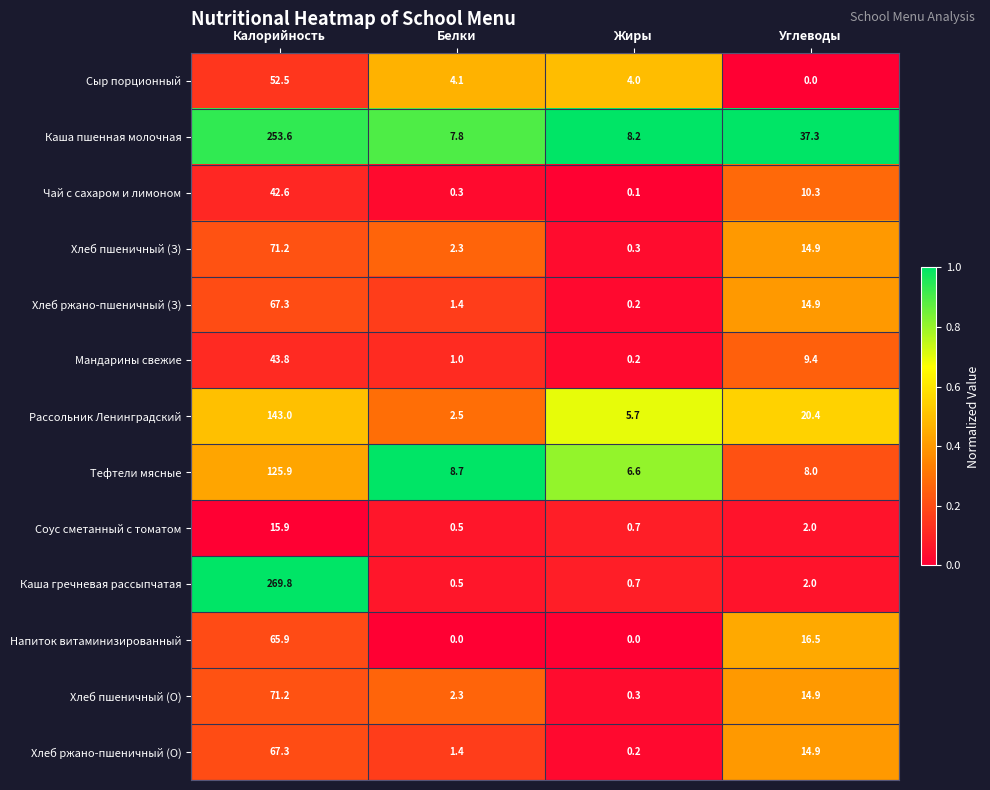

How many data points does each series have?

4